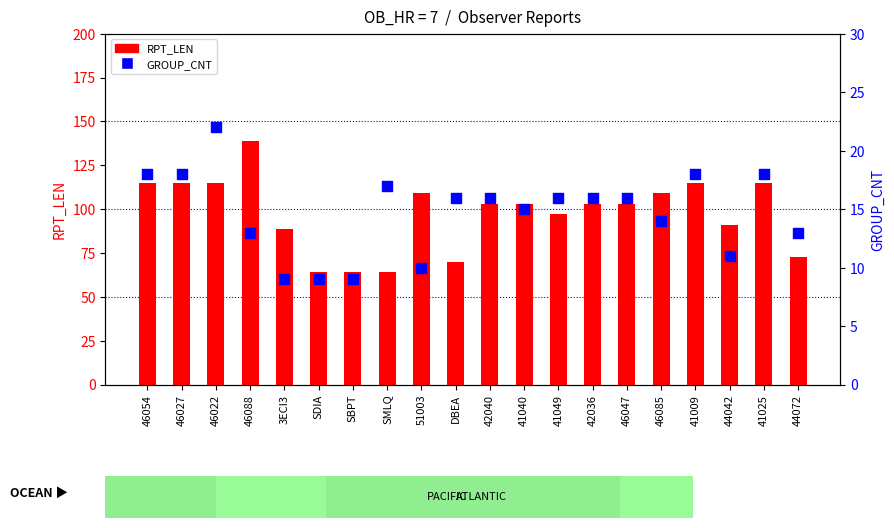

Which series reaches the maximum Y coordinate?

RPT_LEN